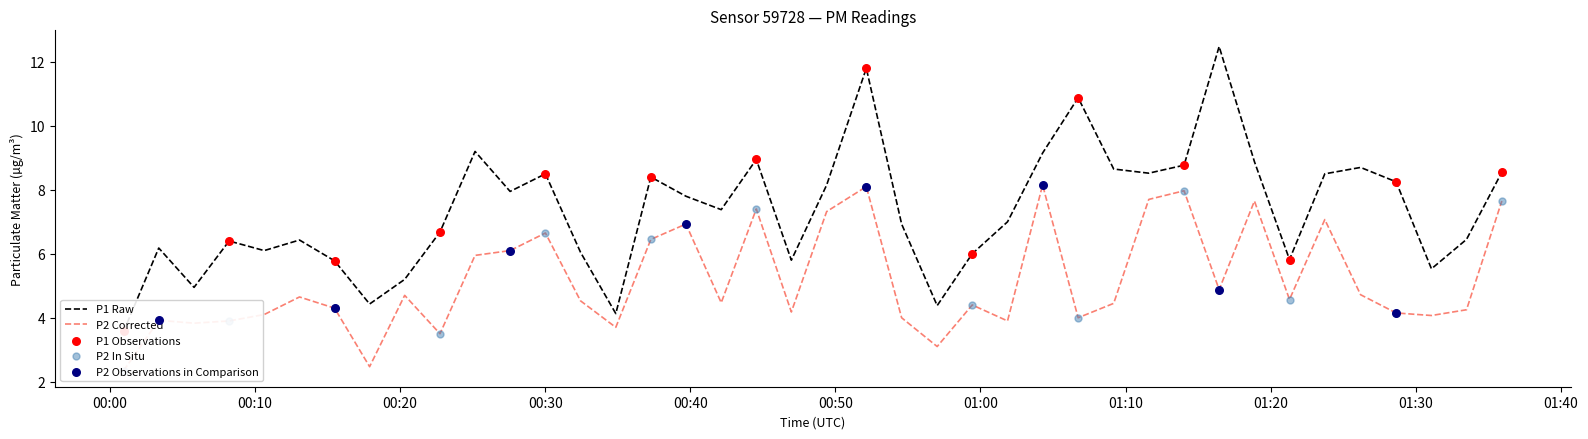

Which series contains the highest Y value?

P1